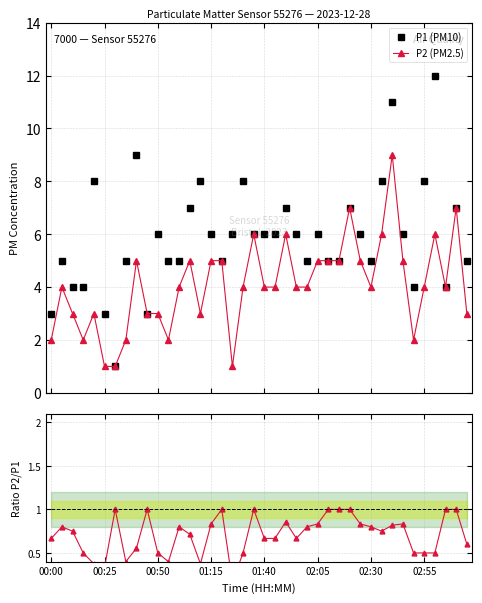

What is the total value across all series at 36?

18.5